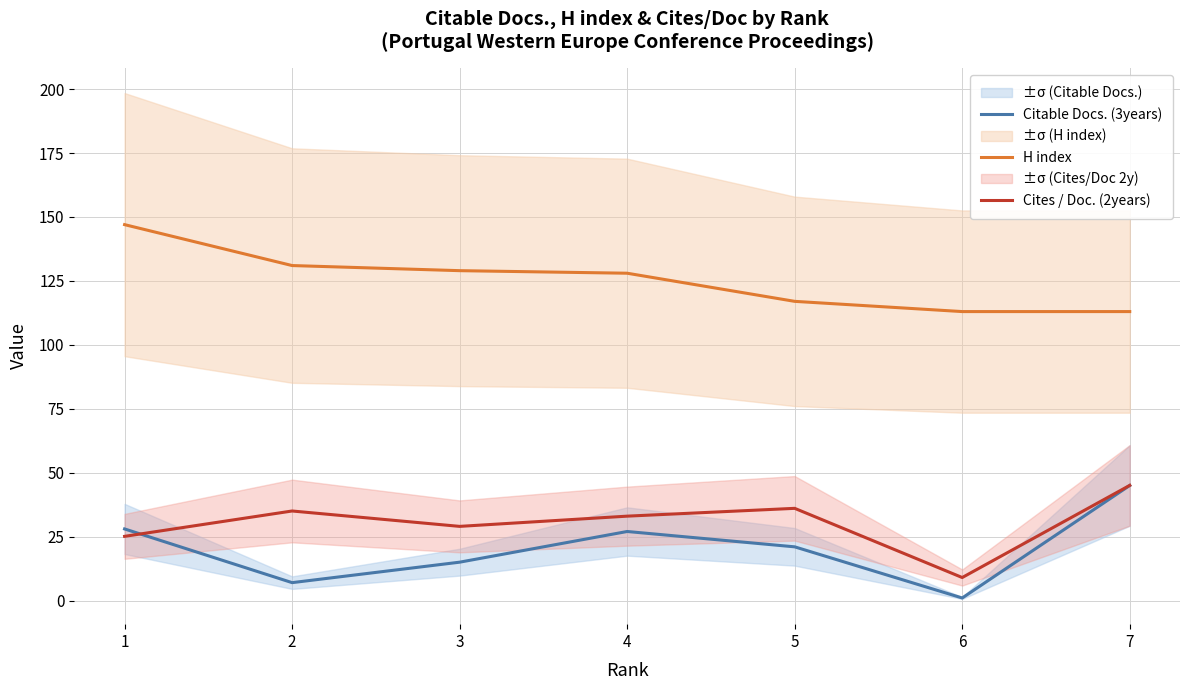

The value of Cites / Doc. (2years) at 5 is 36.1. True or false?

True